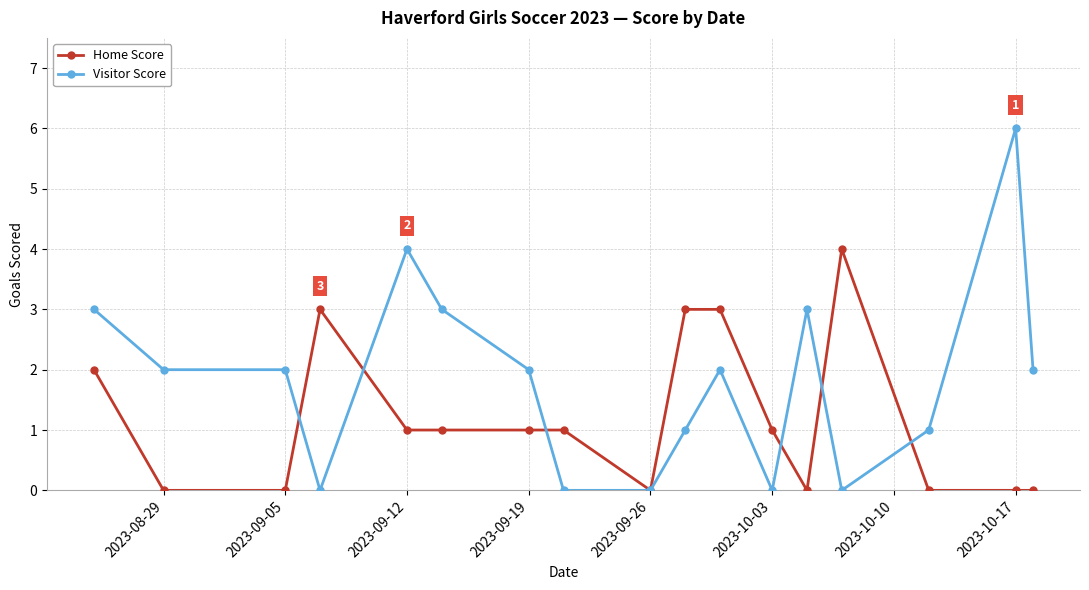

List the series in order of their overall mean, lowest first.

Home Score, Visitor Score